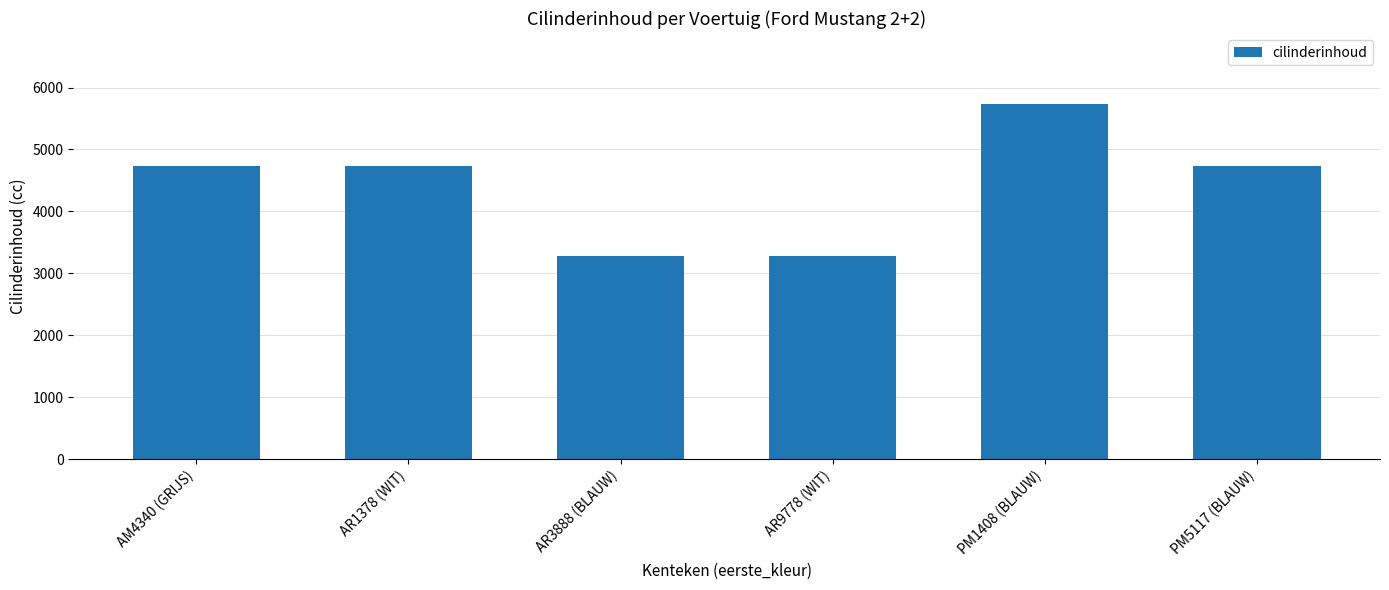

The value at AR9778 (WIT) is 5728. True or false?

False